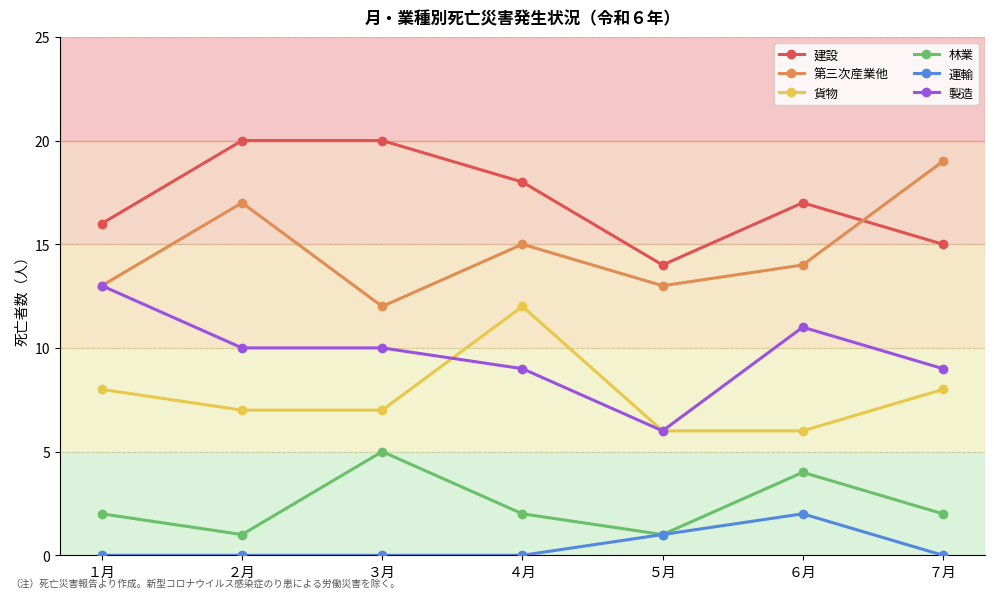

Is the value of 建設 at ７月 greater than the value of 林業 at ７月?

Yes